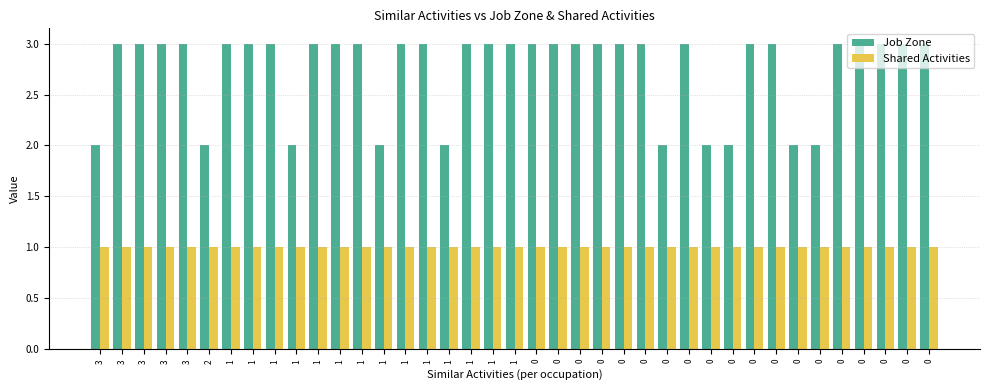

What are all the series names shown in the legend?

Job Zone, Shared Activities